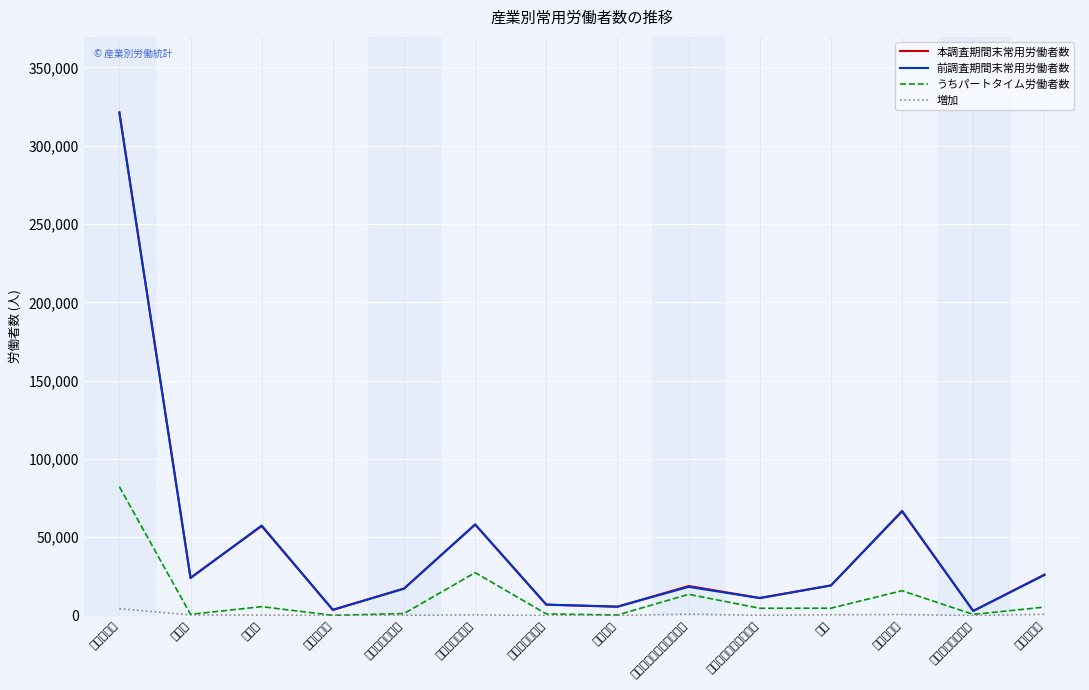

Reading left to right, list all the values displayed in this chart.

本調査期間末常用労働者数: 321339	24232	57089	3640	17267	58082	6951	5632	18884	11248	19247	66466	2922	26182
前調査期間末常用労働者数: 321127	23912	57517	3661	17170	58229	6998	5695	18328	11153	19206	66862	2972	25874
うちパートタイム労働者数: 82242	785	5686	141	1287	27414	1043	347	13571	4660	4708	15860	726	5406
増加: 4423	374	290	15	164	441	41	43	902	120	526	664	3	828